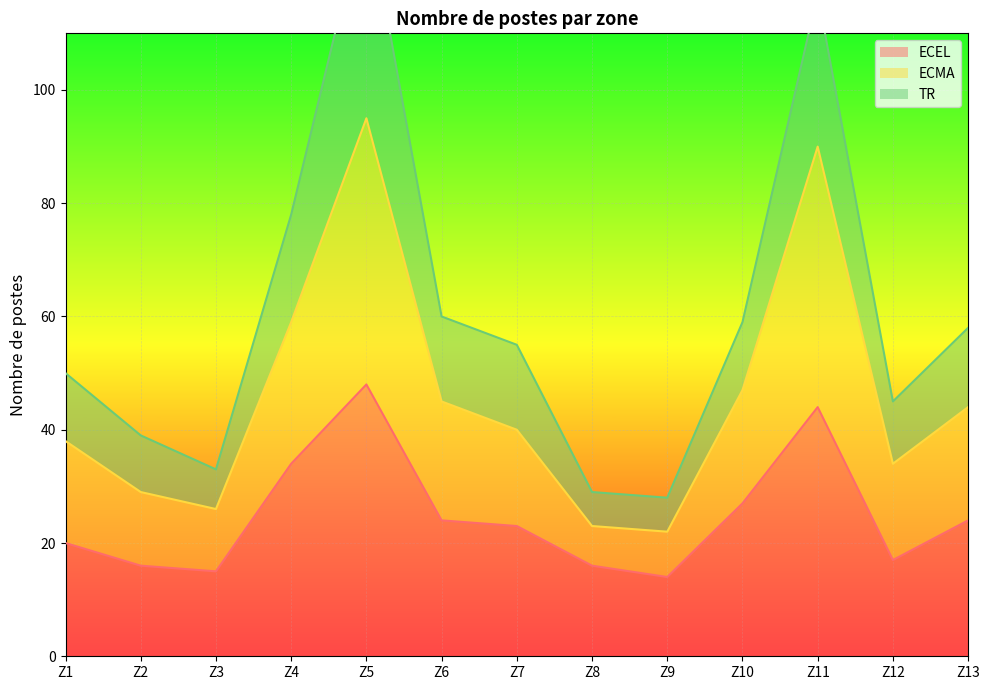

Rank the categories by ECMA value from lowest to highest.

Z9, Z8, Z3, Z2, Z12, Z1, Z7, Z13, Z6, Z10, Z4, Z11, Z5